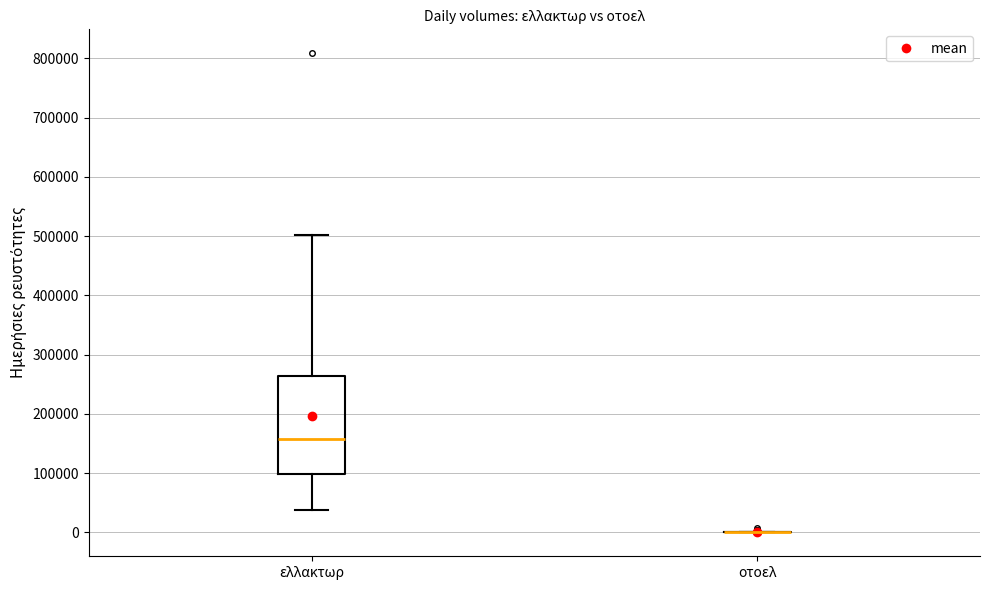

Which box is the tallest, from its lower edge to its upper edge?

ελλακτωρ